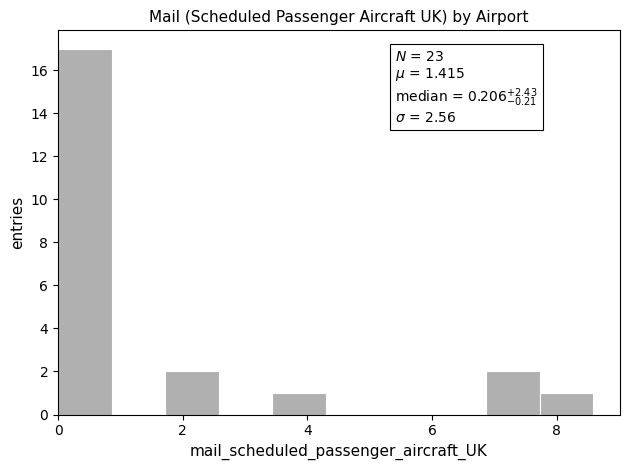

Which range on the x-axis has the tallest bar?

0.0 to 0.8